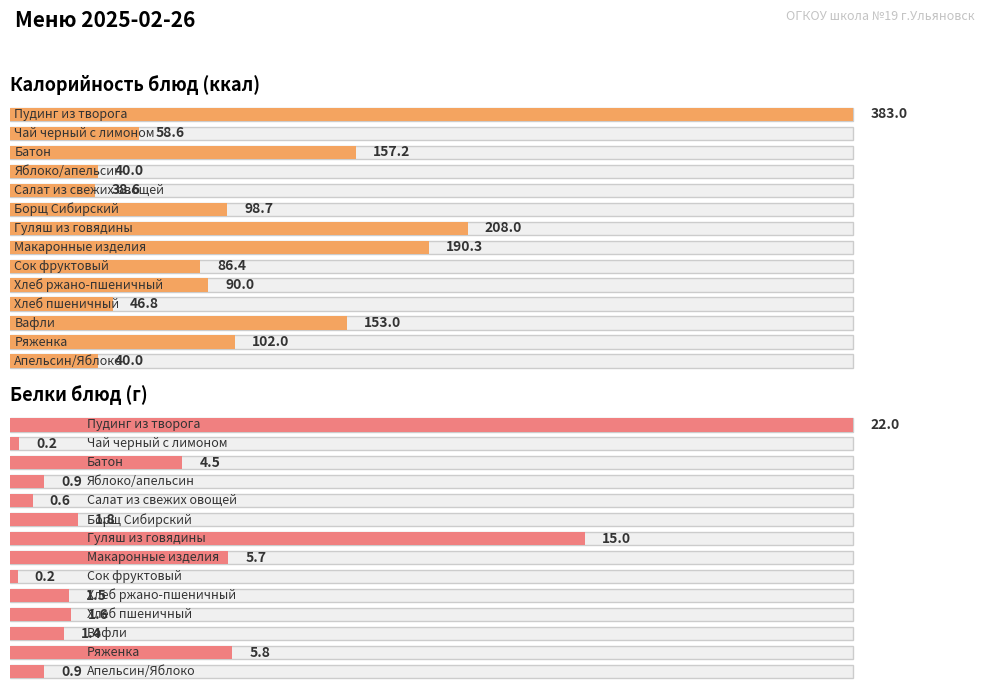

The value of Белки at Вафли is 1.4. True or false?

True